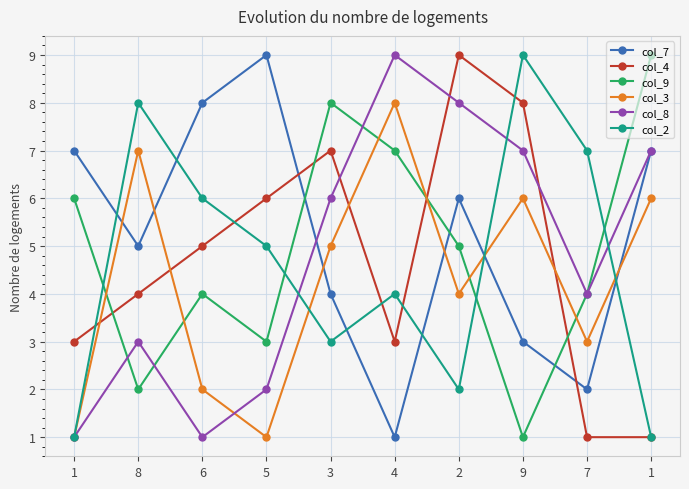

How many data points in col_9 are less than 5?

5